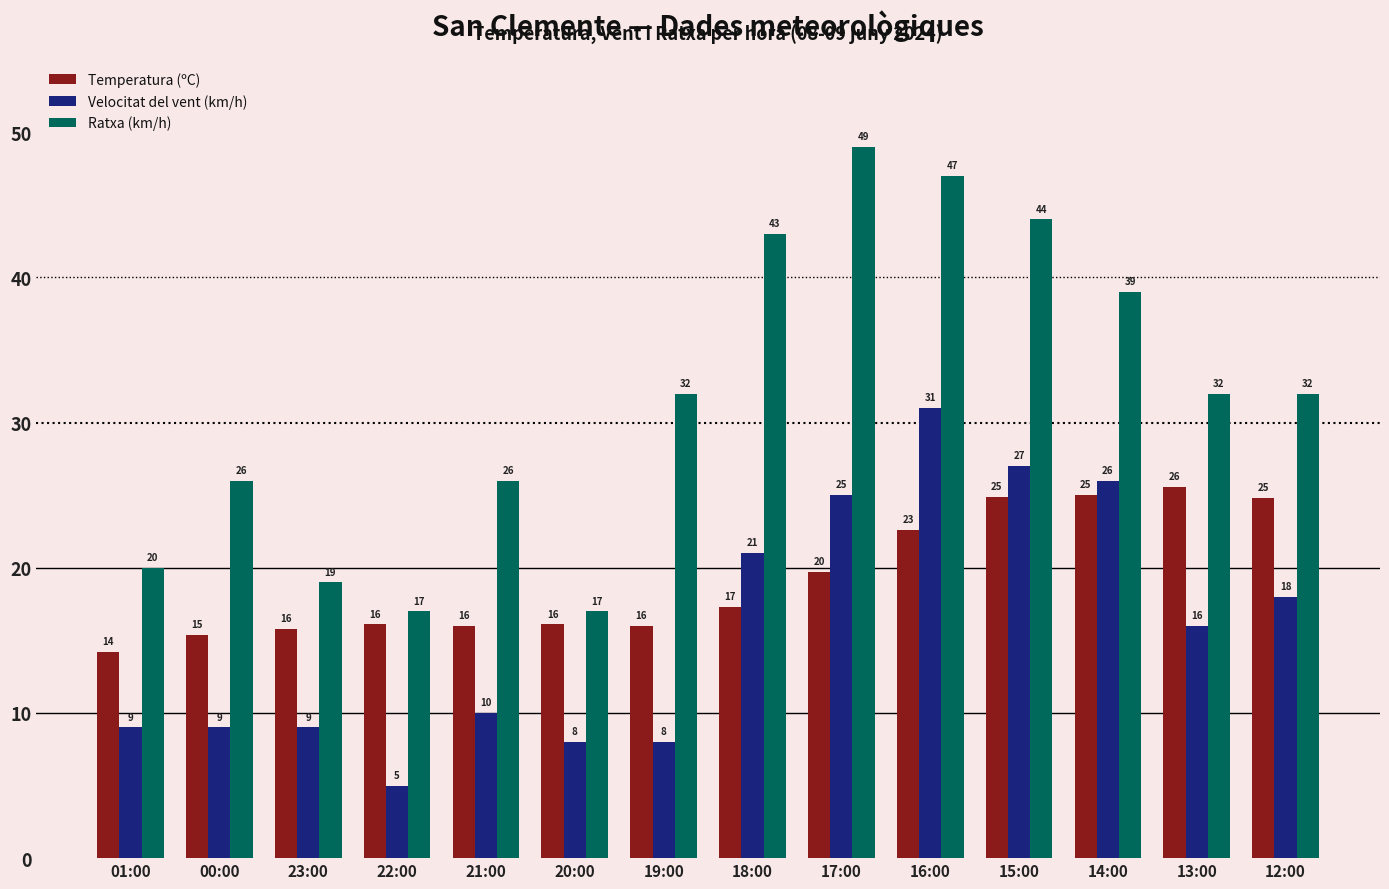

Which series changed the most between 18:00 and 13:00?

Ratxa (km/h)